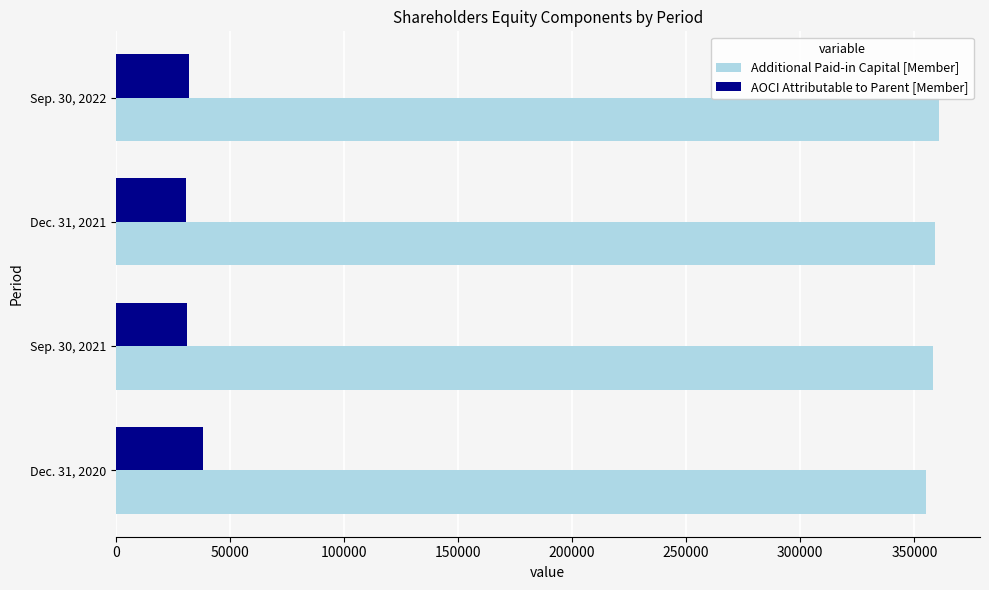

Rank the series at Sep. 30, 2021 from highest to lowest value.

Additional Paid-in Capital [Member], AOCI Attributable to Parent [Member]